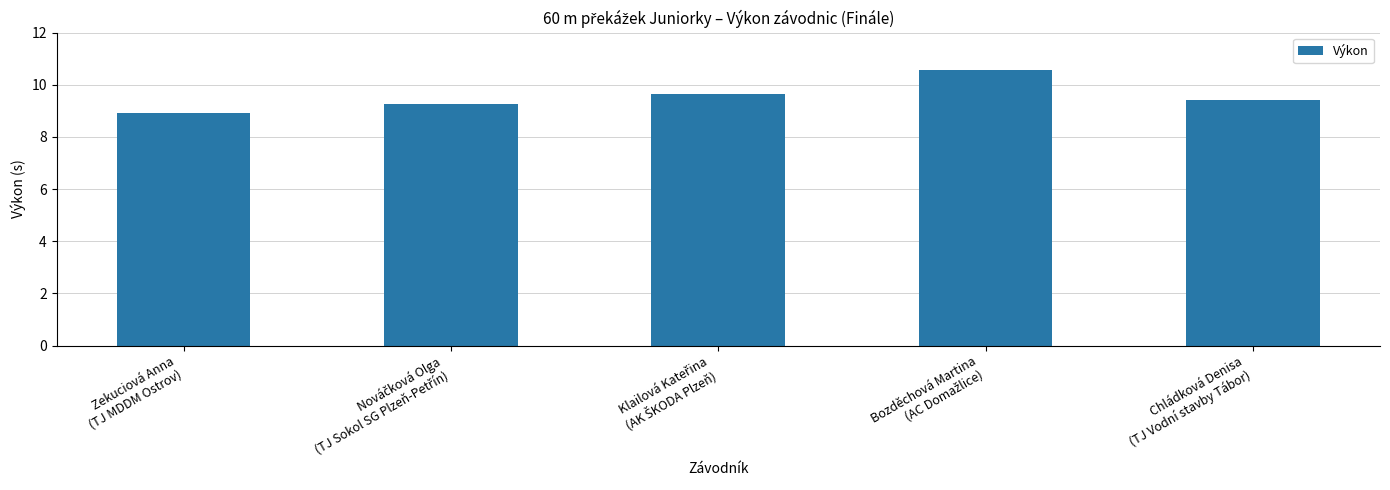

What is the minimum value shown in the chart?

8.9